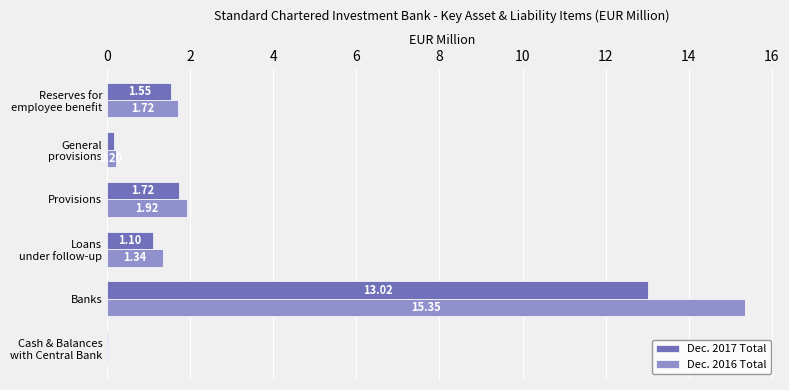

What is the sum of all Dec. 2017 Total values?

17.6